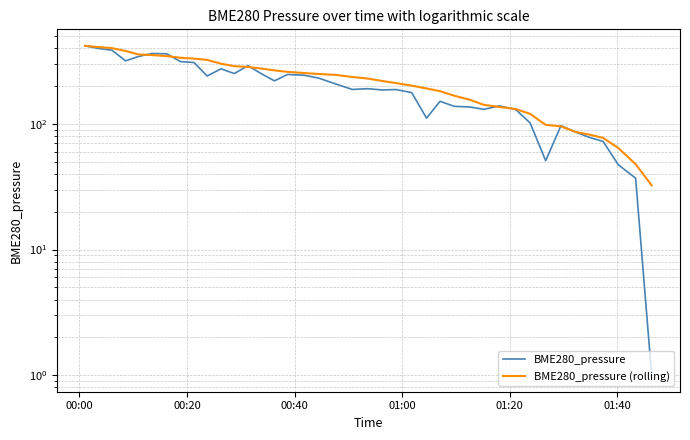

How many data points in BME280_pressure are less than 190?

20